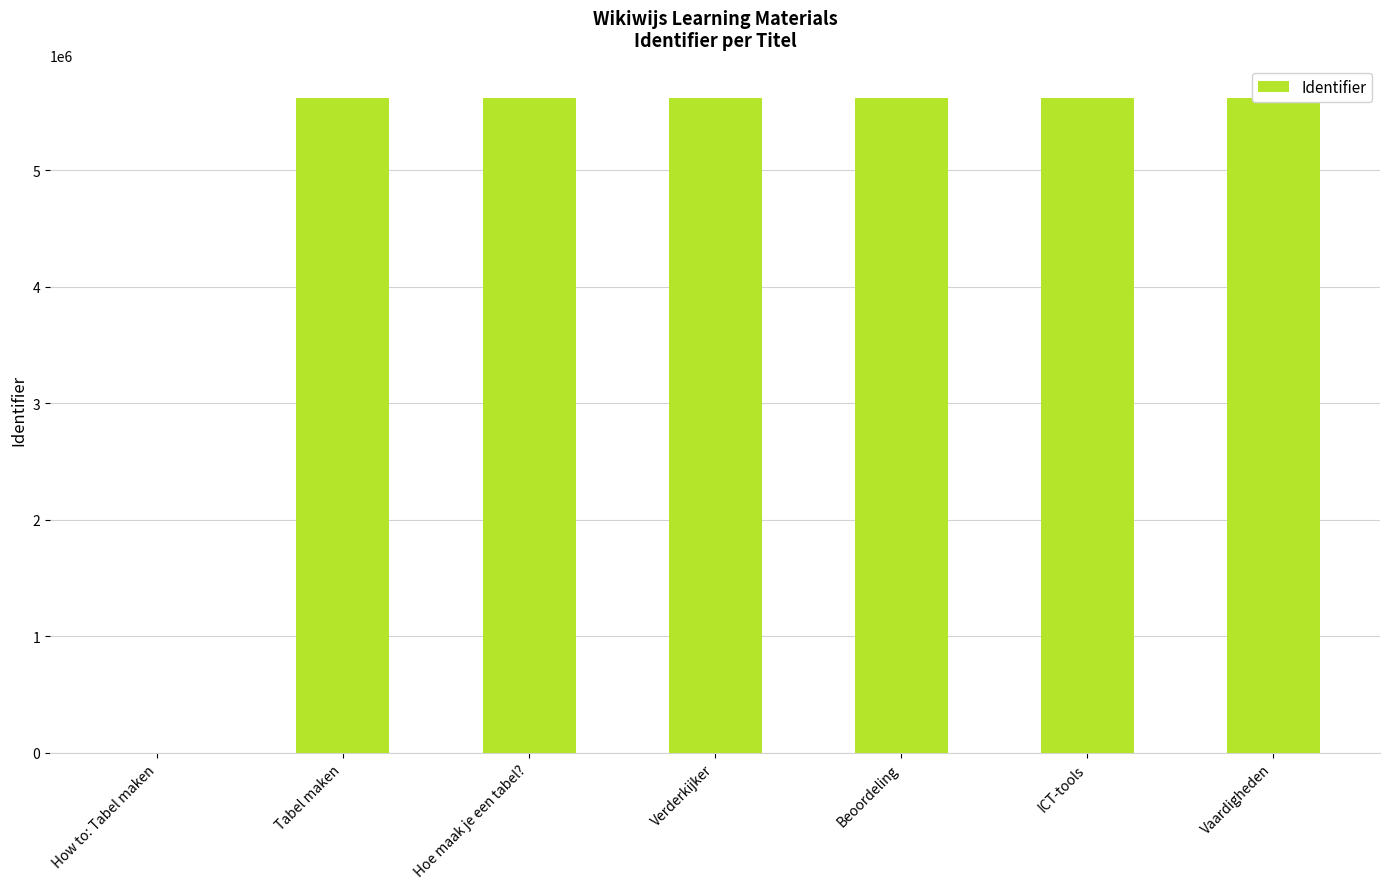

What is the maximum value shown in the chart?

5618627